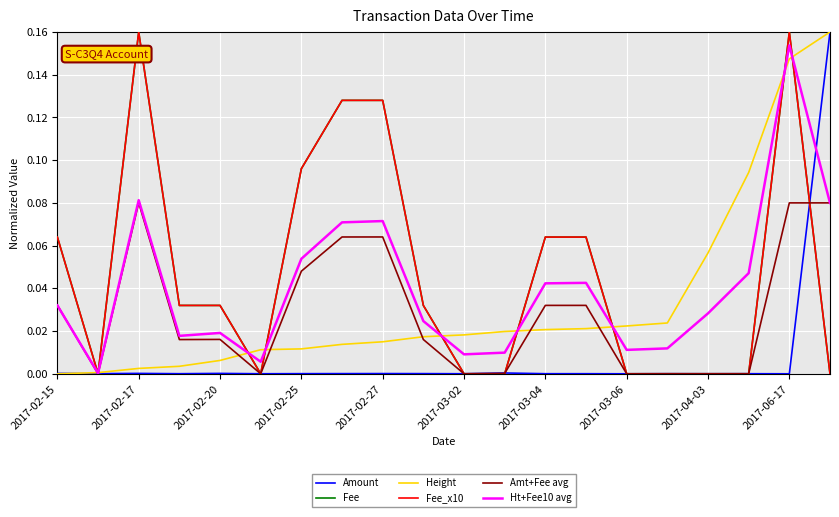

How many lines are shown in the chart?

6